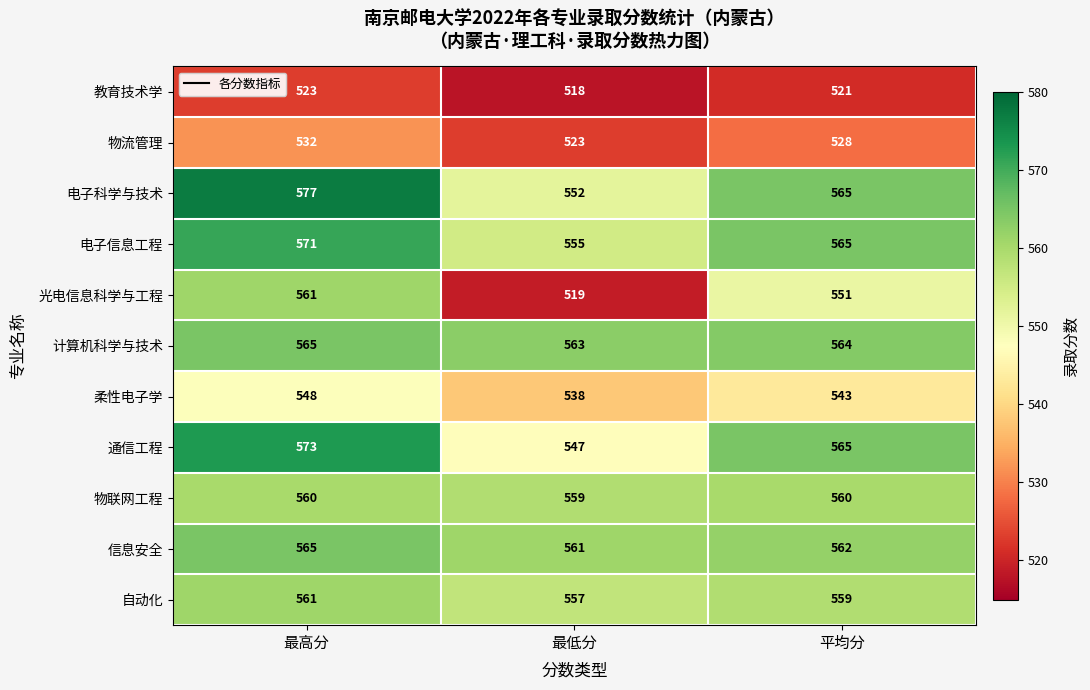

At which category is the sum across all series the highest?

最高分